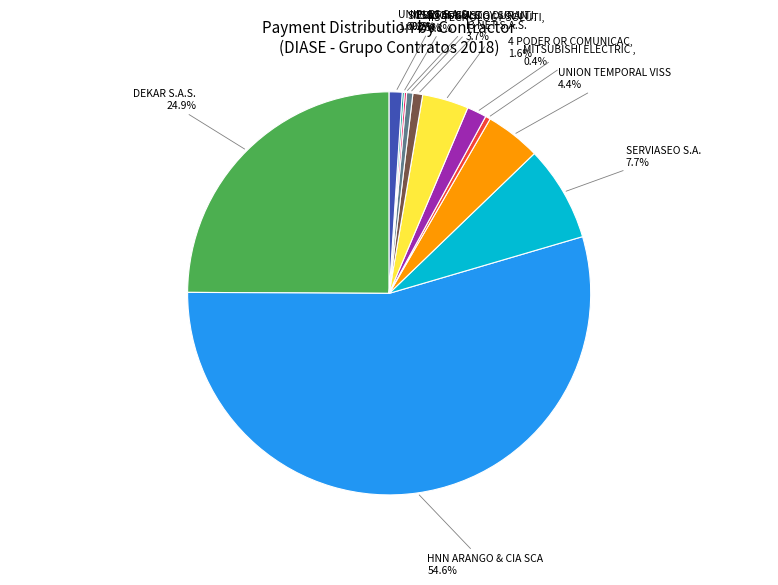

Is there any slice that represents more than half of the pie?

Yes